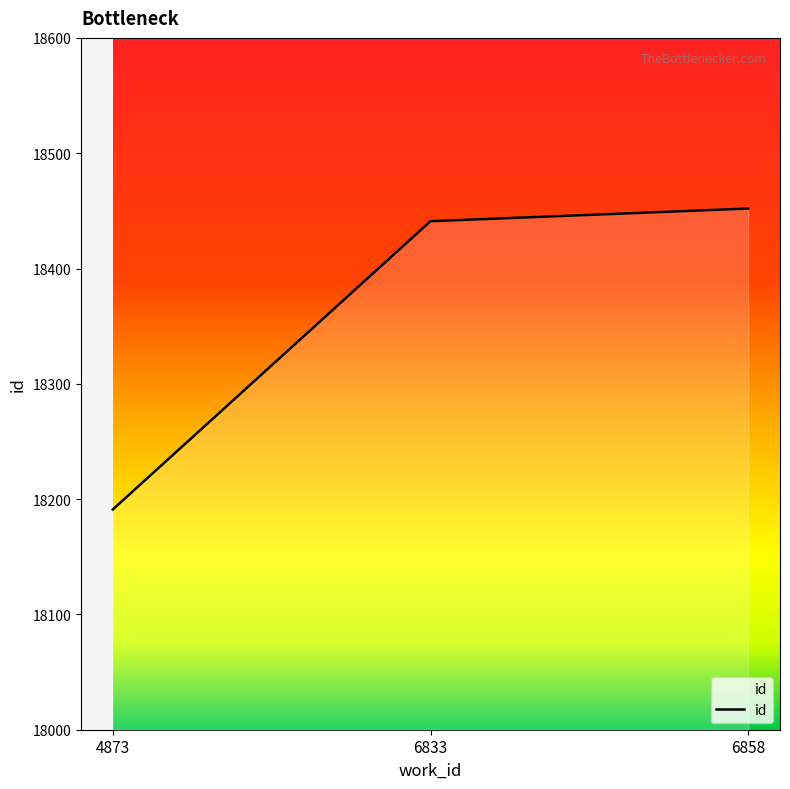

Approximately how many times larger is the value at 4873 compared to 6833?

1.0